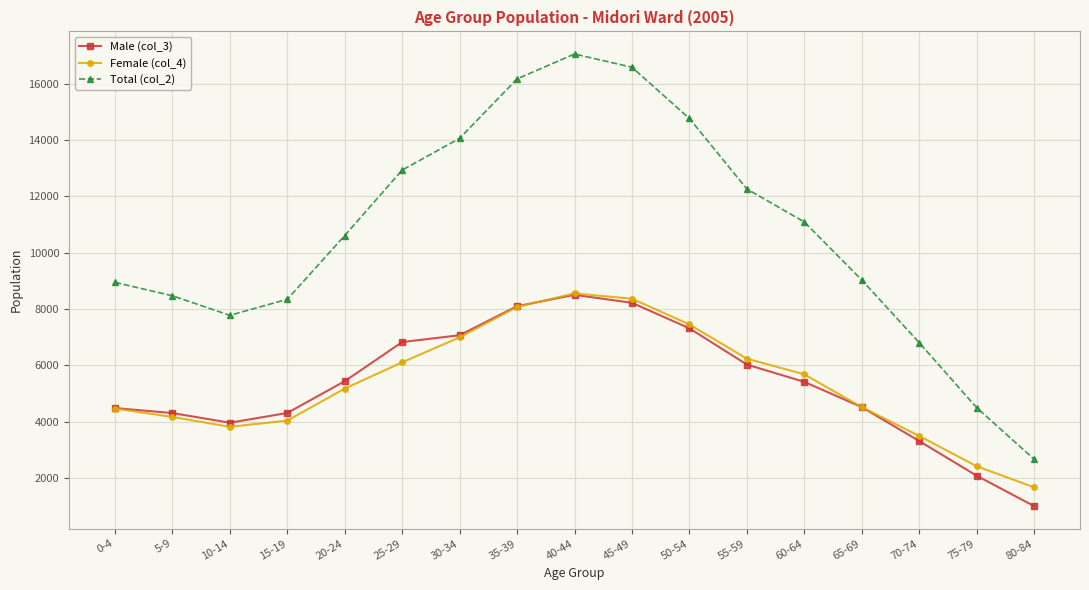

True or false: Female (col_4) and Total (col_2) intersect in this chart.

False